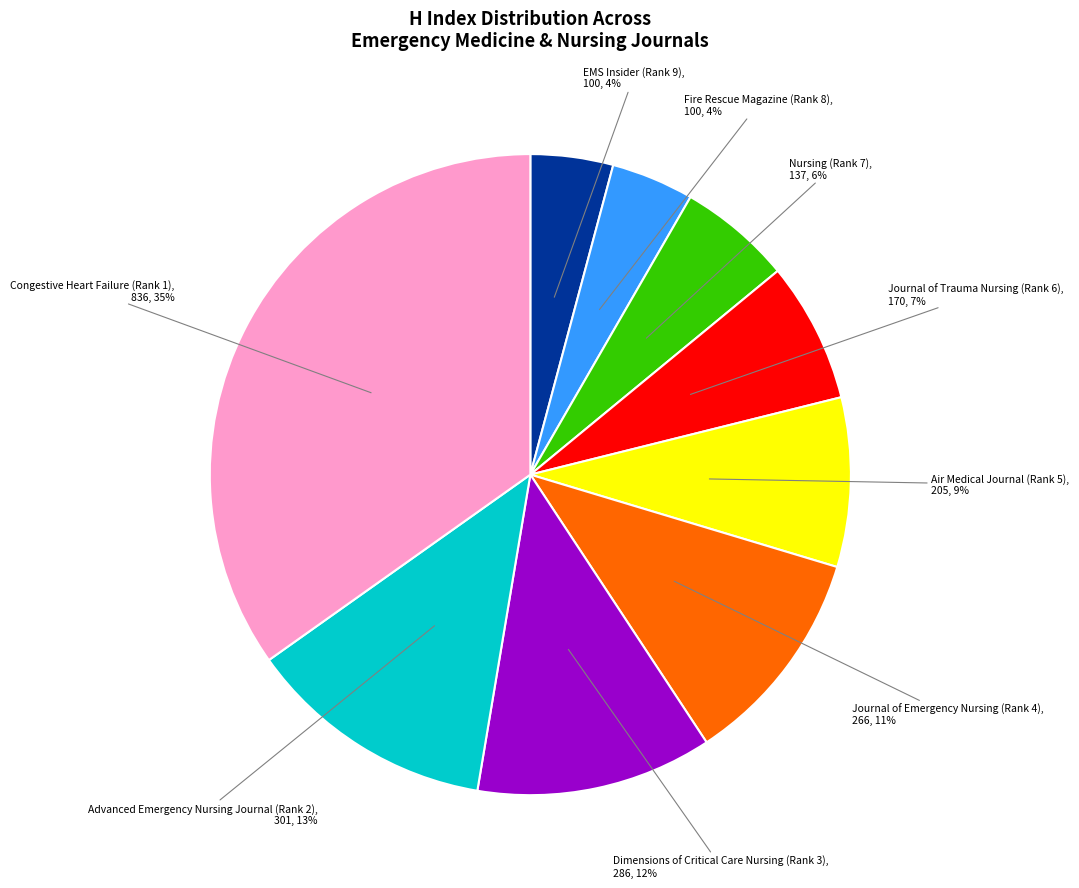

Is there any slice that represents more than half of the pie?

No